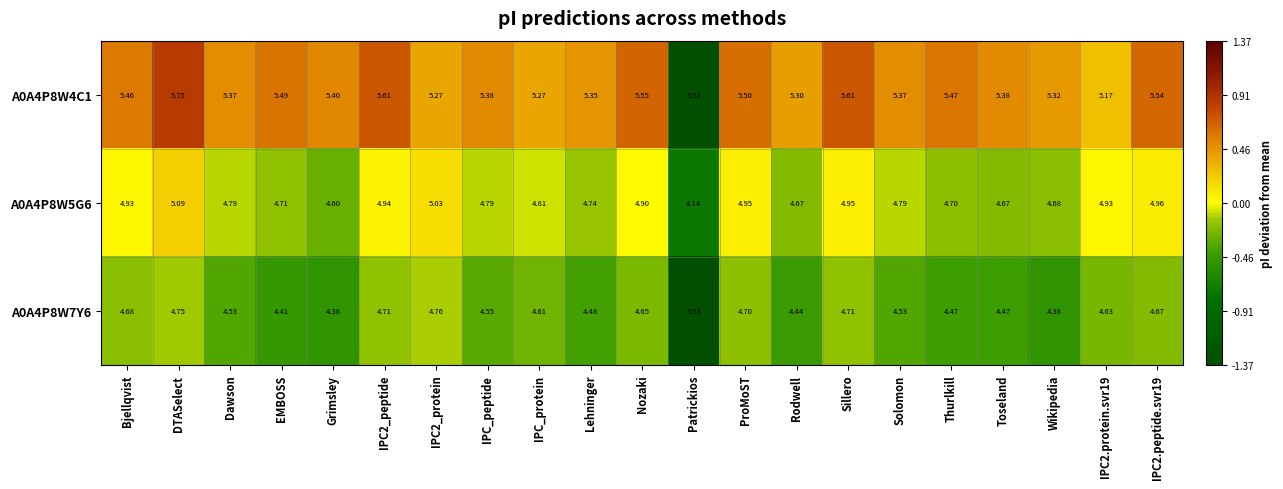

Count the number of categories in the chart.

21